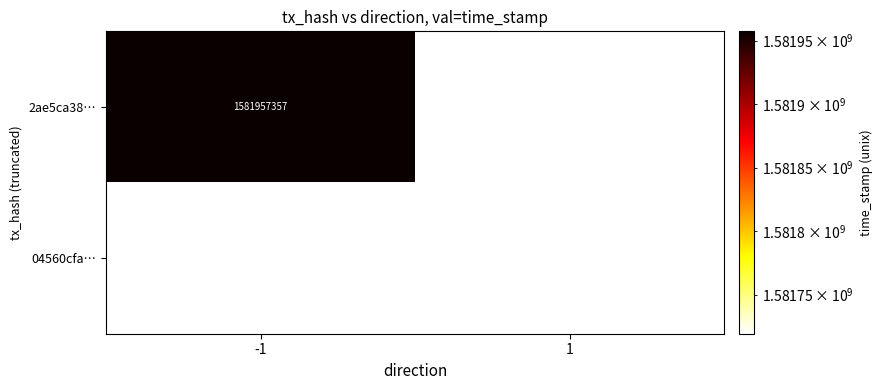

The 2ae5ca38… series shows 2284581824 at -1. True or false?

False